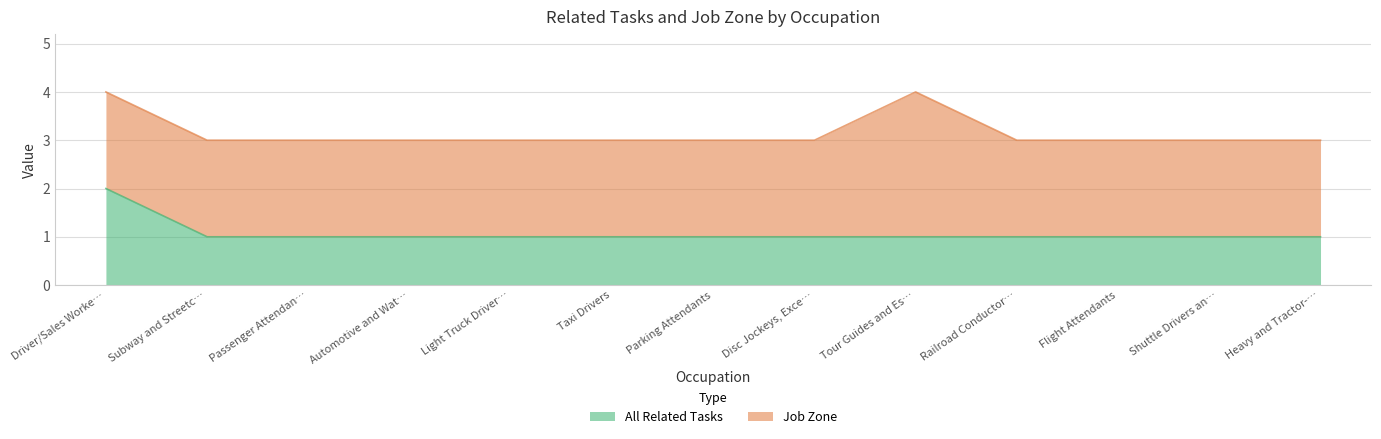

Count the values in the range 1 to 2.

13